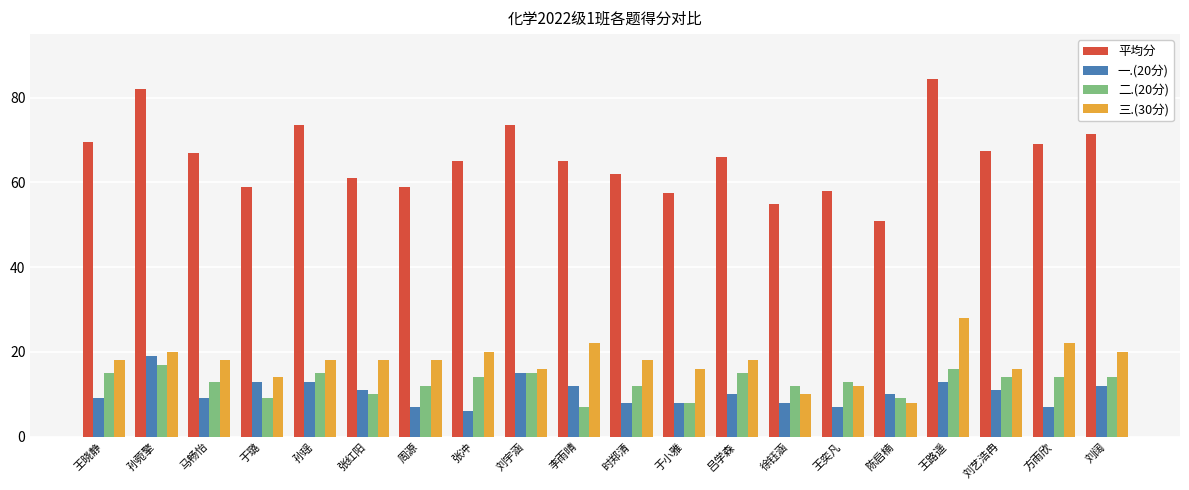

At how many categories does at least one series exceed 12?

20